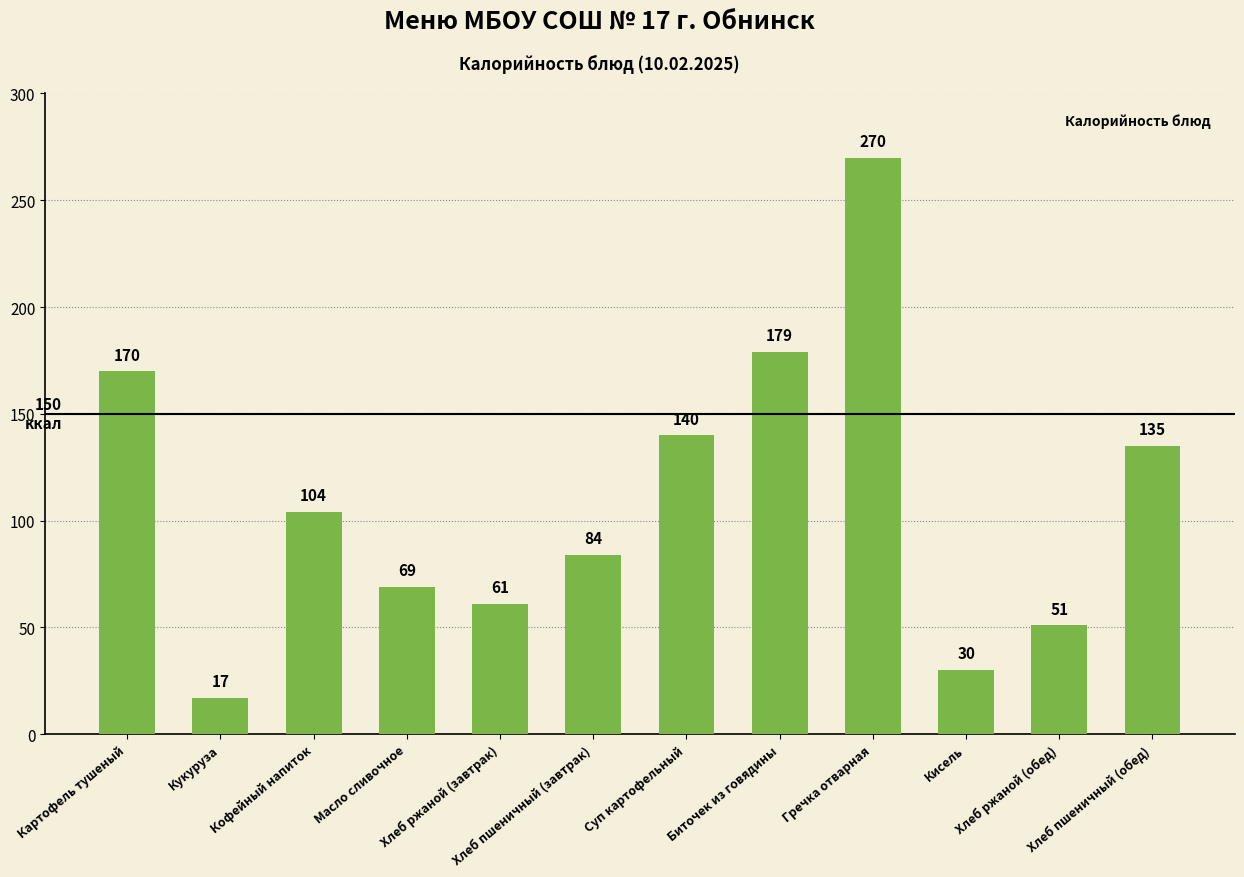

Reading right to left, list all the values displayed in this chart.

Хлеб пшеничный (обед)=135	Хлеб ржаной (обед)=51	Кисель=30	Гречка отварная=270	Биточек из говядины=179	Суп картофельный=140	Хлеб пшеничный (завтрак)=84	Хлеб ржаной (завтрак)=61	Масло сливочное=69	Кофейный напиток=104	Кукуруза=17	Картофель тушеный=170